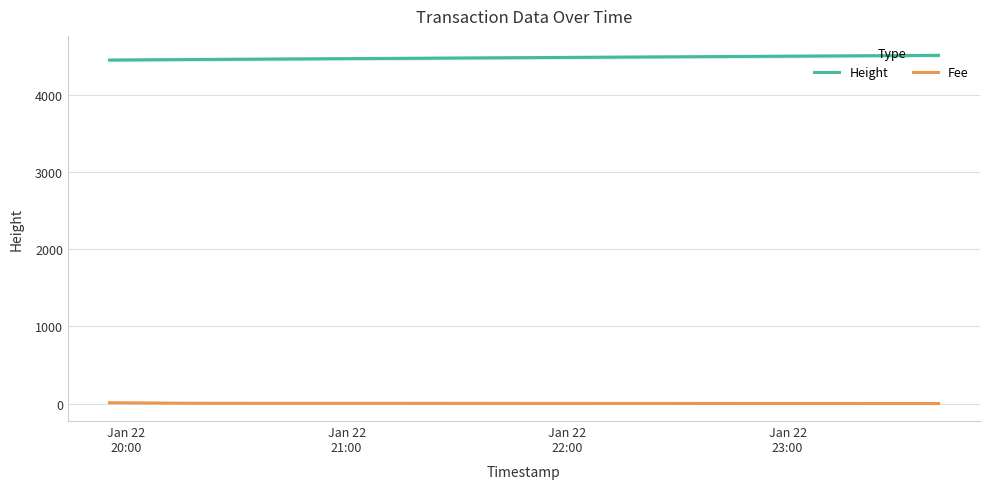

What is the sum of all Height values?

13415.0